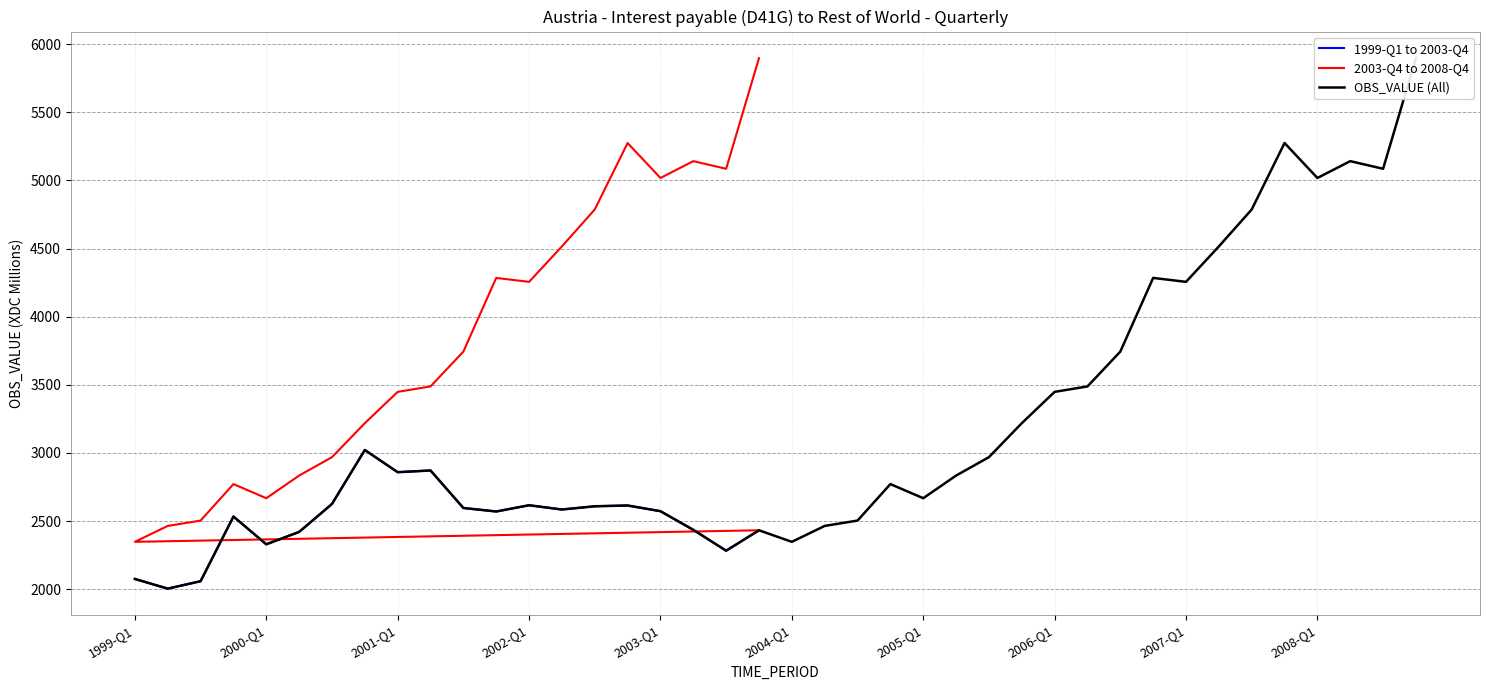

What is the maximum value for 1999-Q1 to 2003-Q4?

3021.6